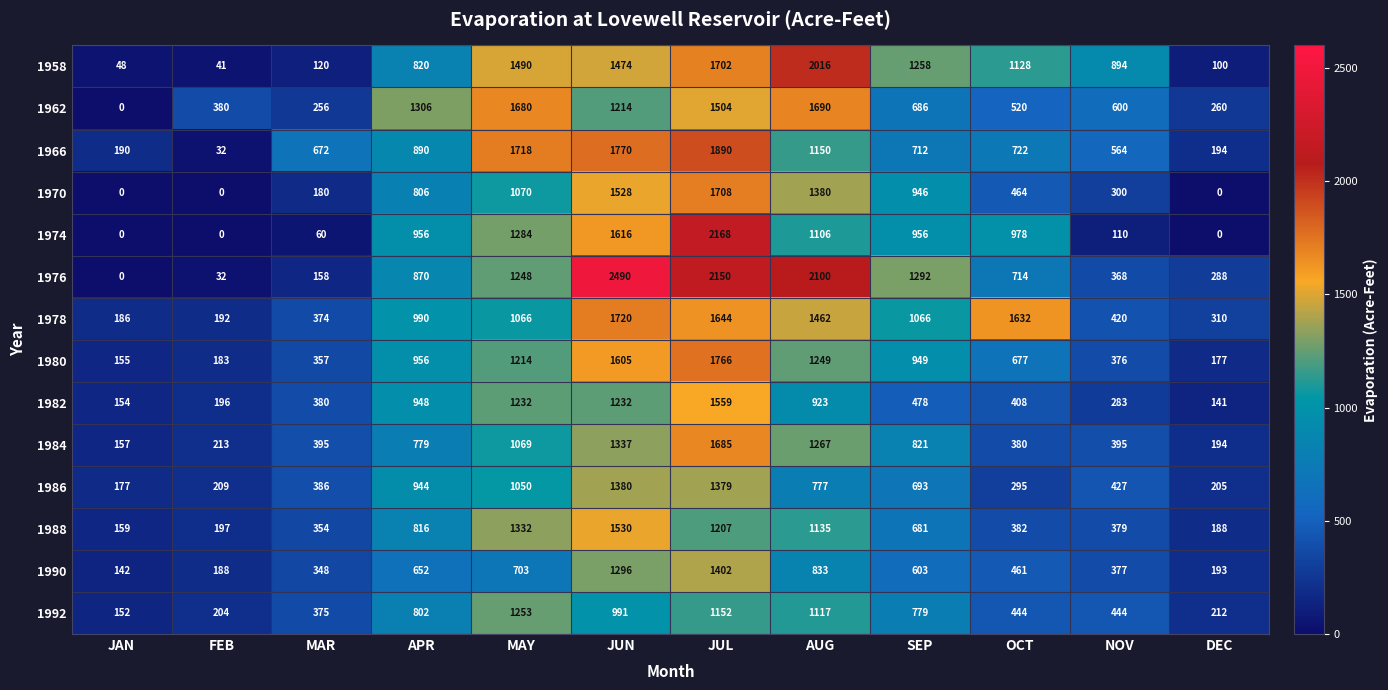

Rank the series by their maximum value, from highest to lowest.

1976, 1974, 1958, 1966, 1980, 1978, 1970, 1962, 1984, 1982, 1988, 1990, 1986, 1992